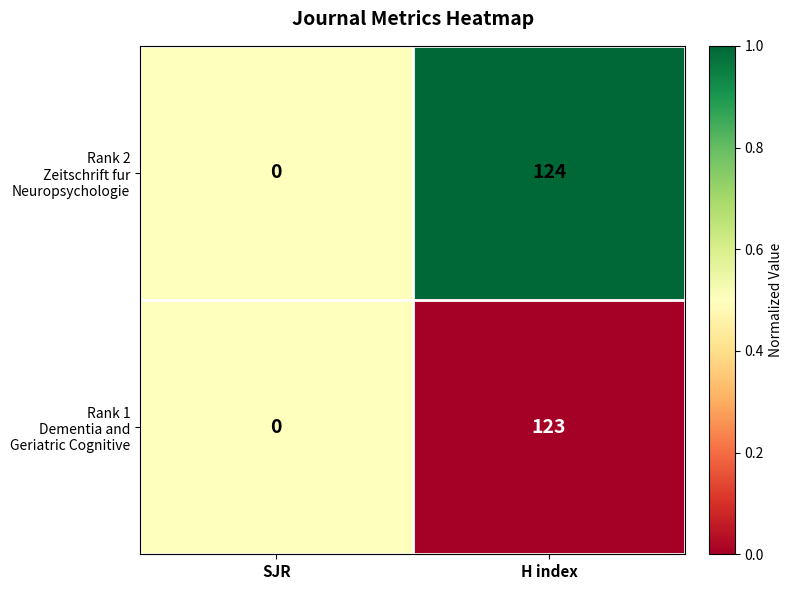

At which category does the chart reach its minimum across all series?

SJR